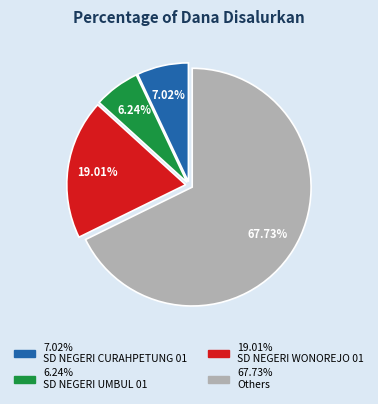

Is there any slice that represents more than half of the pie?

Yes